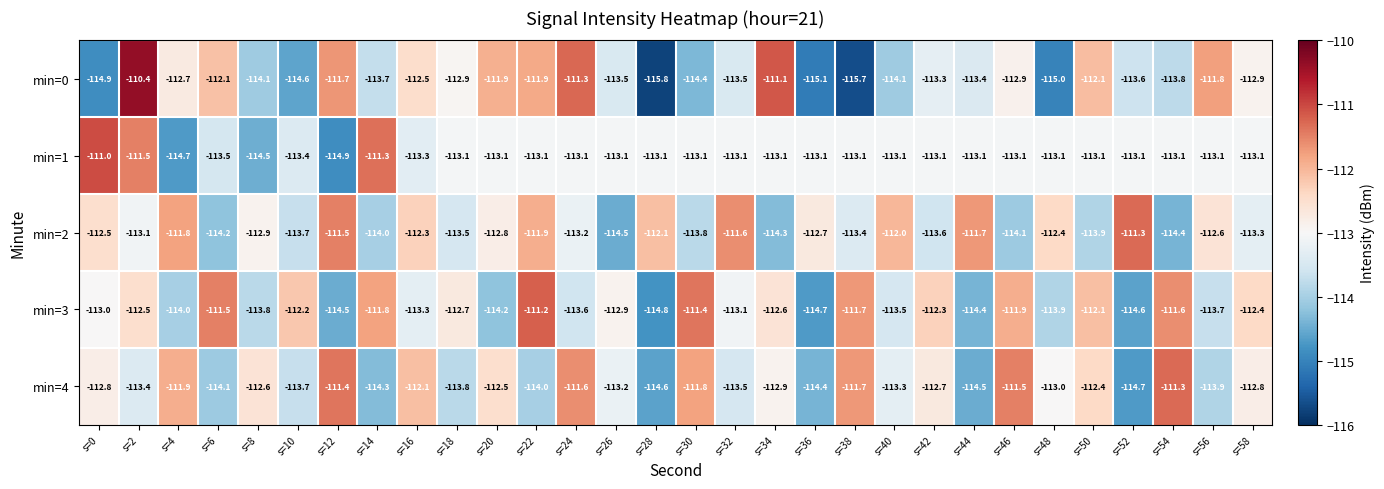

Rank the series at s=24 from lowest to highest value.

min=3, min=2, min=1, min=4, min=0